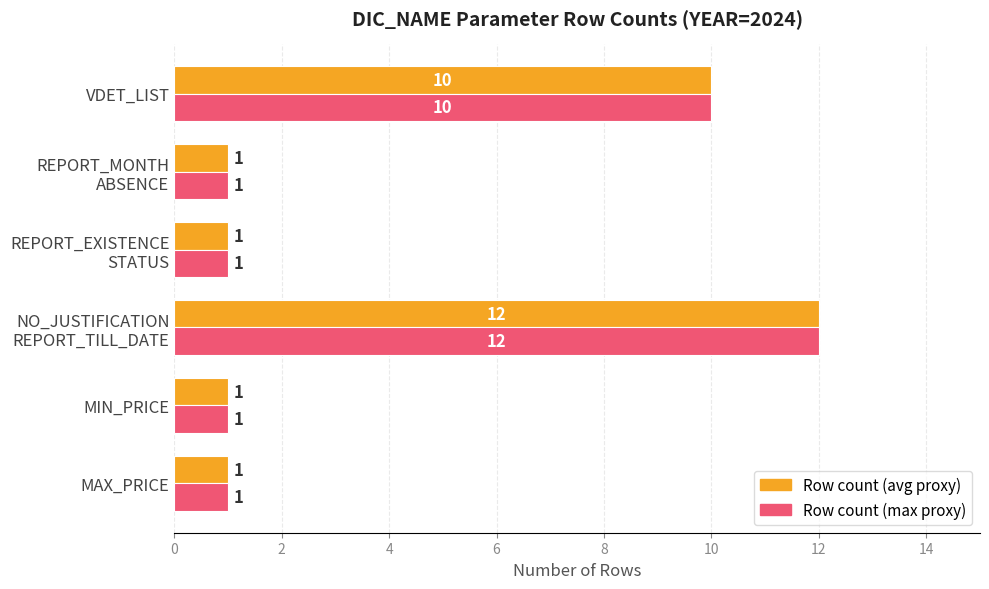

What is the greatest value displayed?

12